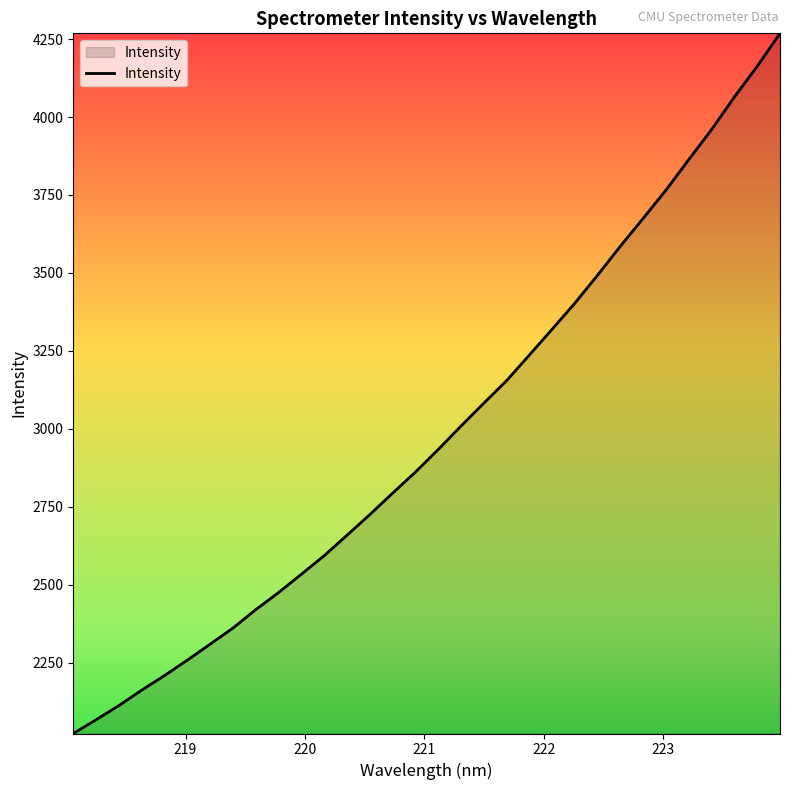

What is the minimum value shown in the chart?

2022.4